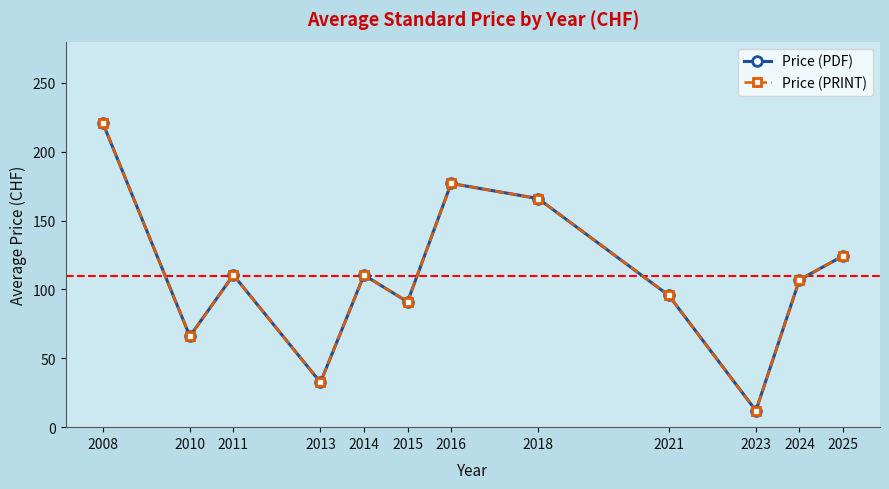

True or false: Price (PDF) and Price (PRINT) cross at least once.

False